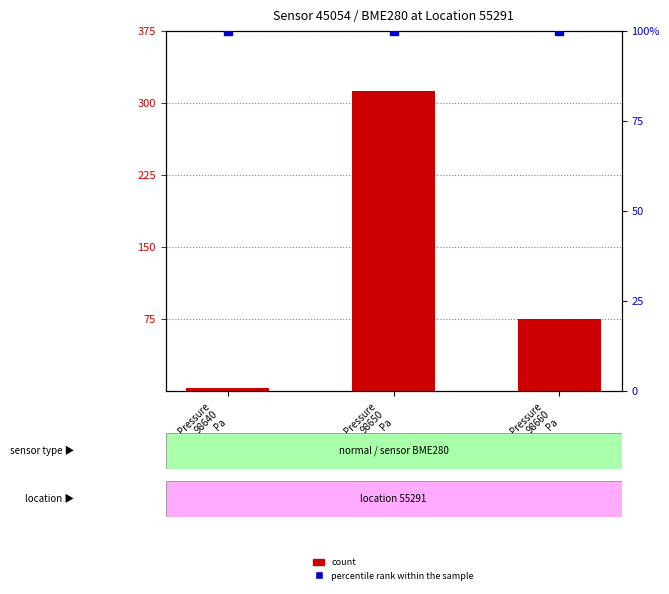

Which series contains the highest Y value?

count